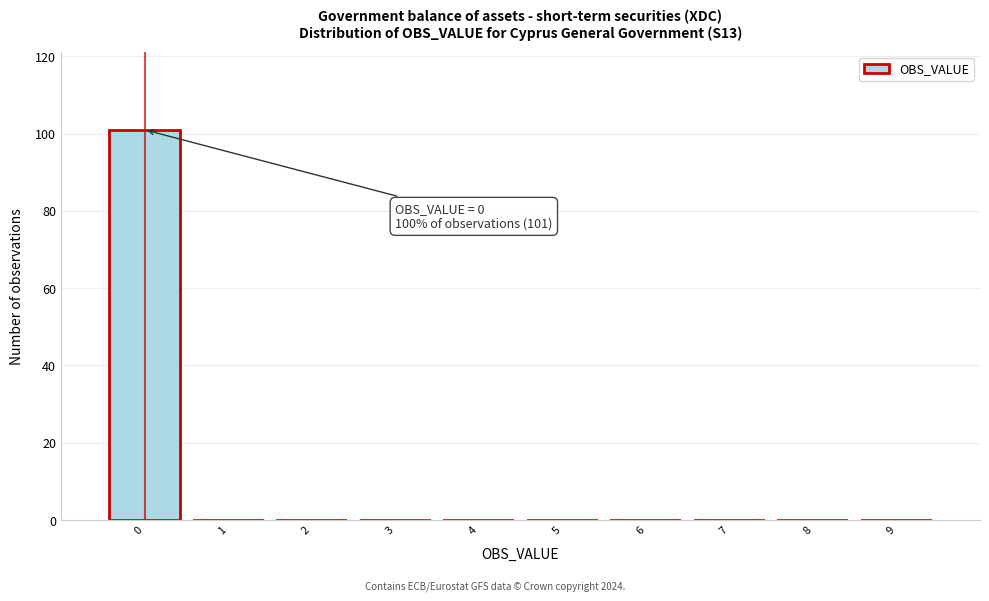

Which range on the x-axis has the tallest bar?

-0.5 to 0.5